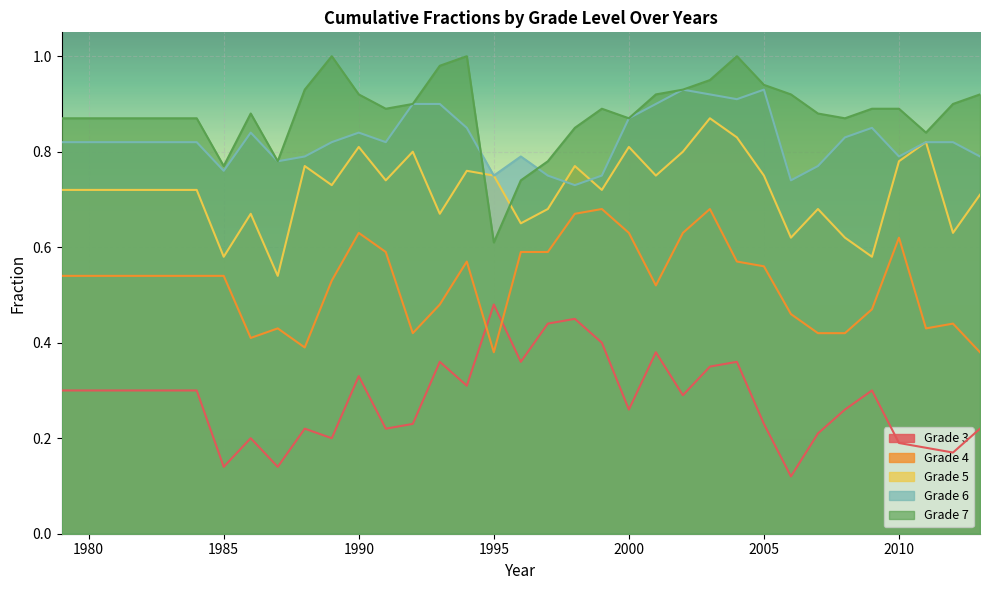

Which has a higher value, 1987 or 1979?

1979